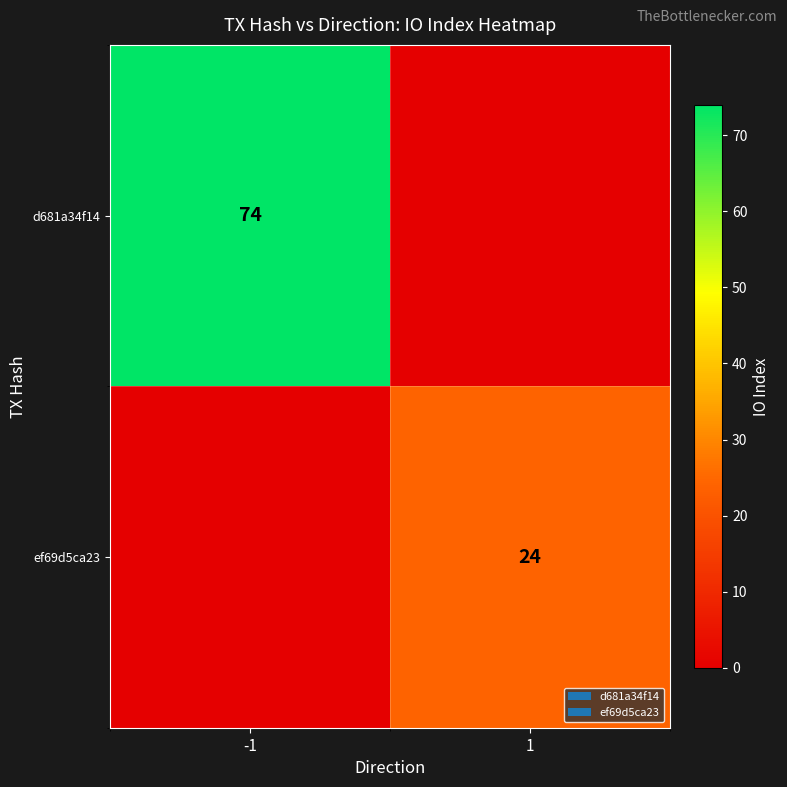

What is the greatest value displayed?

74